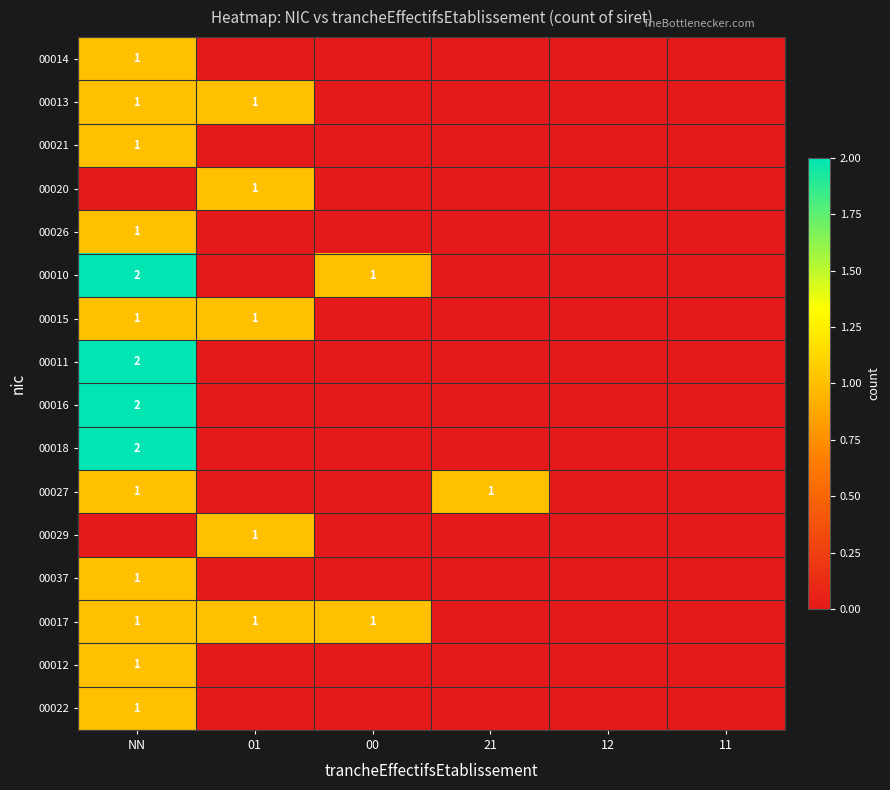

The 00020 series shows 1 at 01. True or false?

True